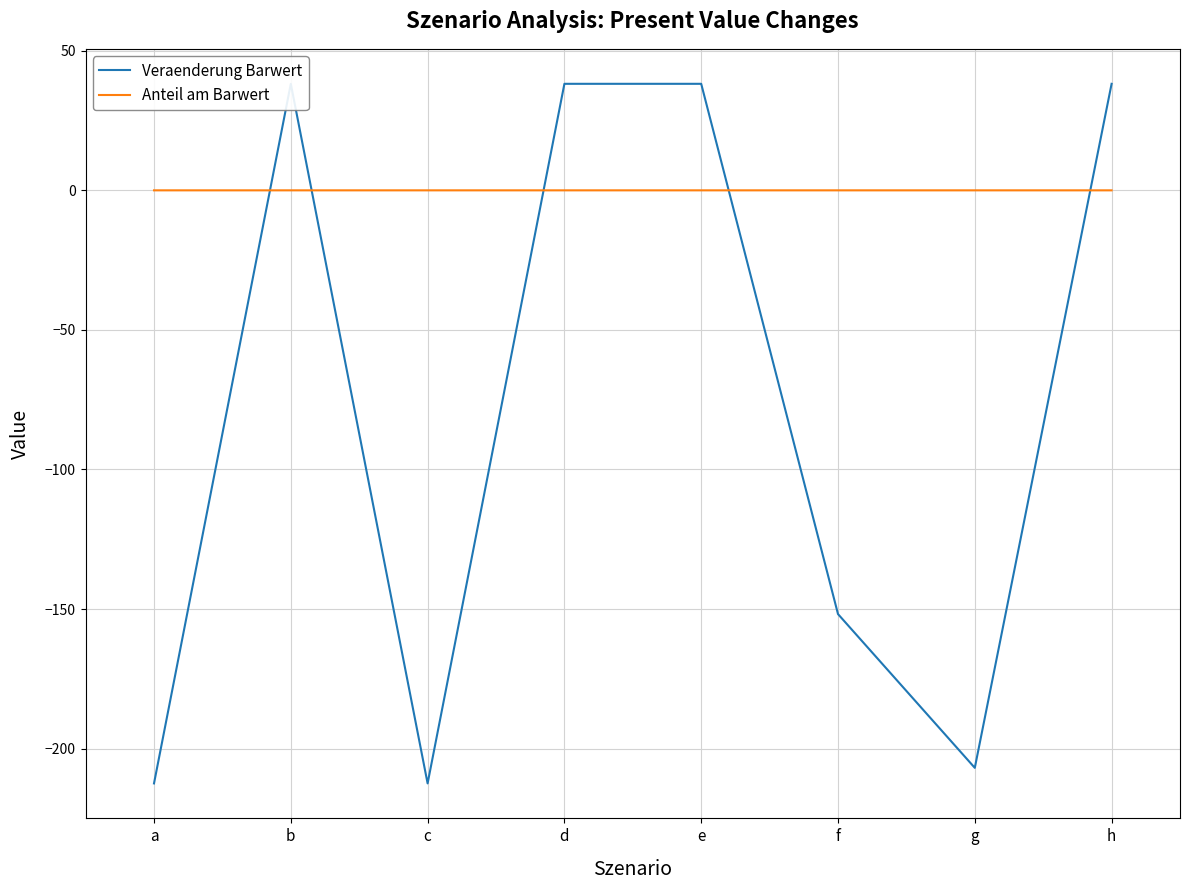

List the series in order of their overall mean, lowest first.

Veraenderung Barwert, Anteil am Barwert